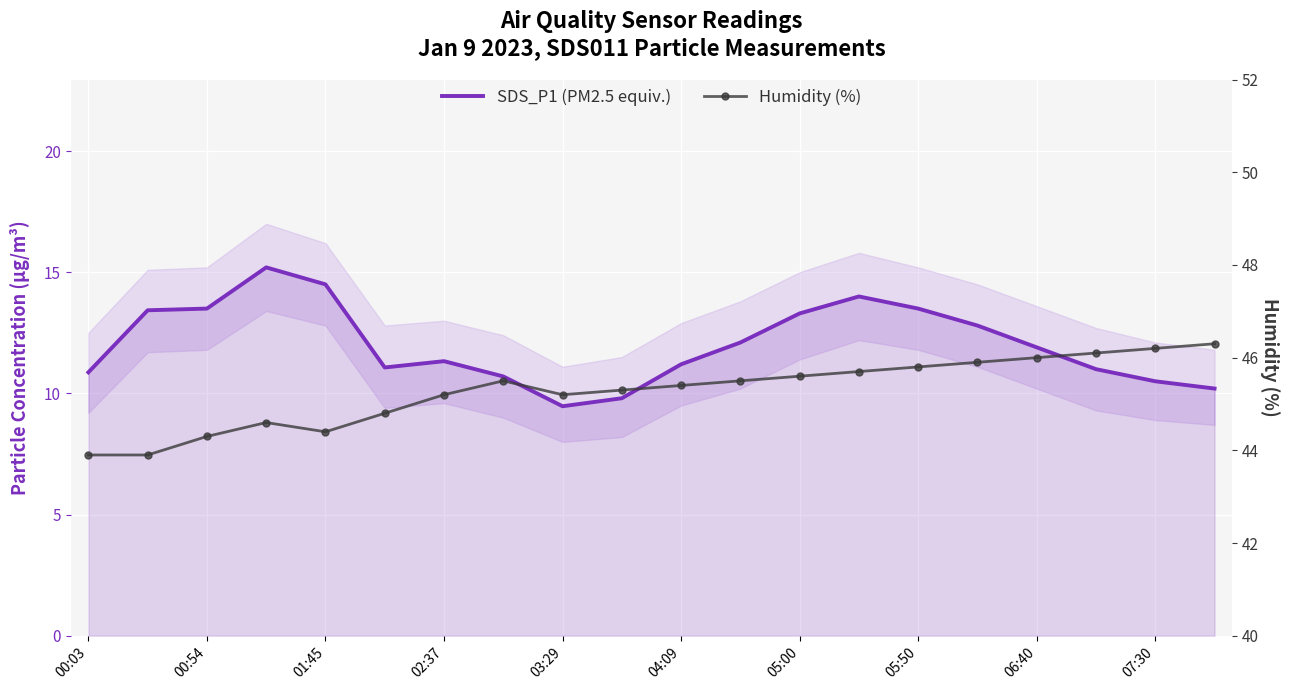

What position from the left is 00:54?

2